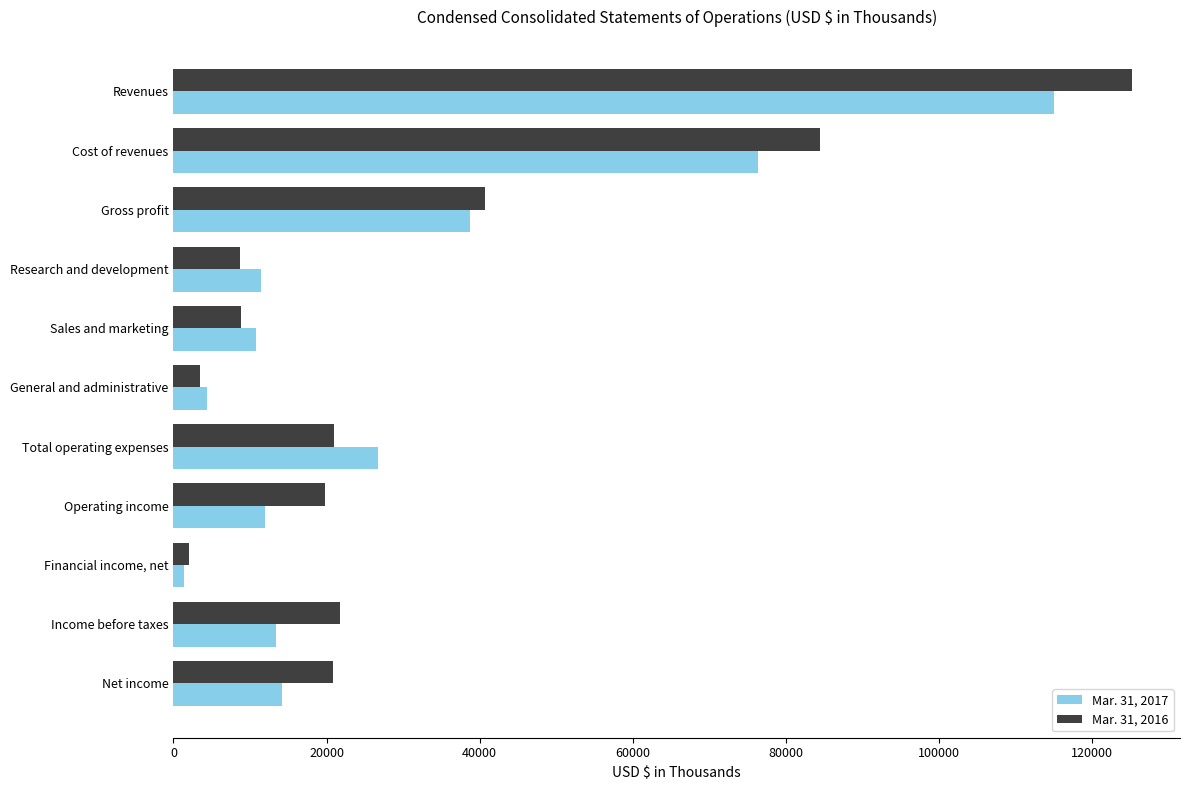

The Mar. 31, 2016 series shows 20799 at Net income. True or false?

True